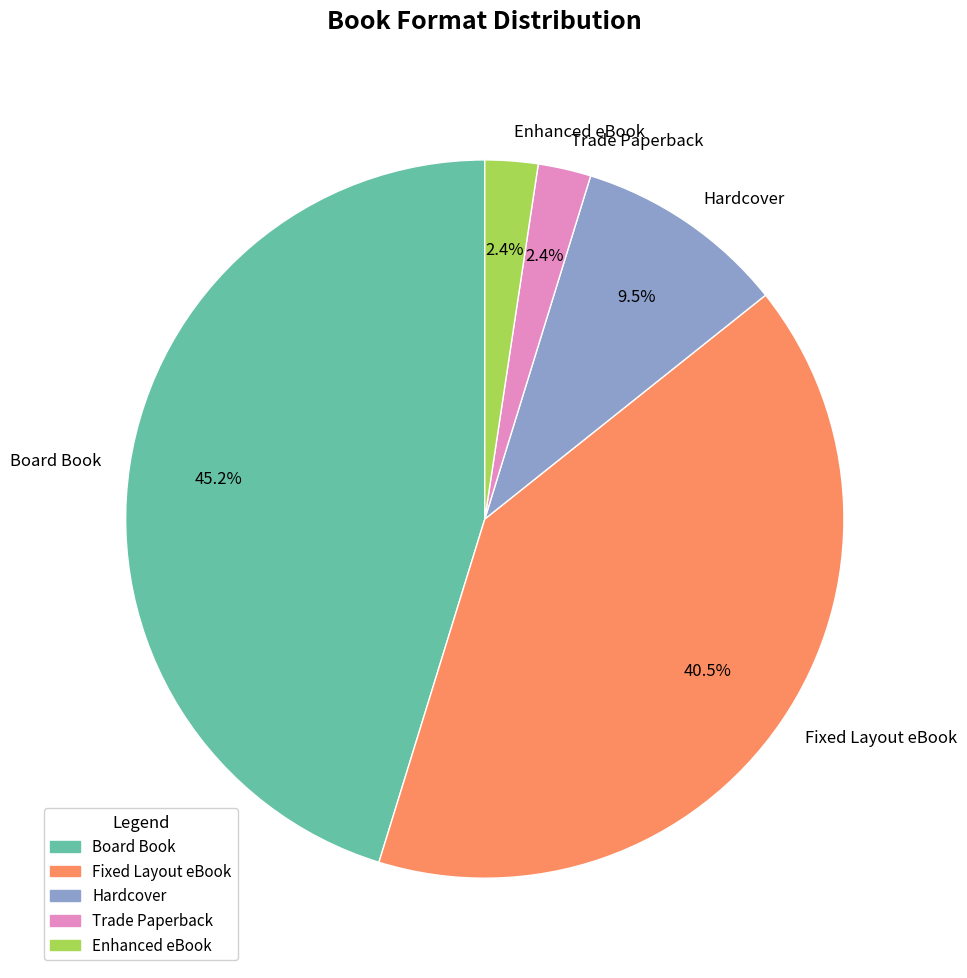

Count the number of slices in the pie.

5